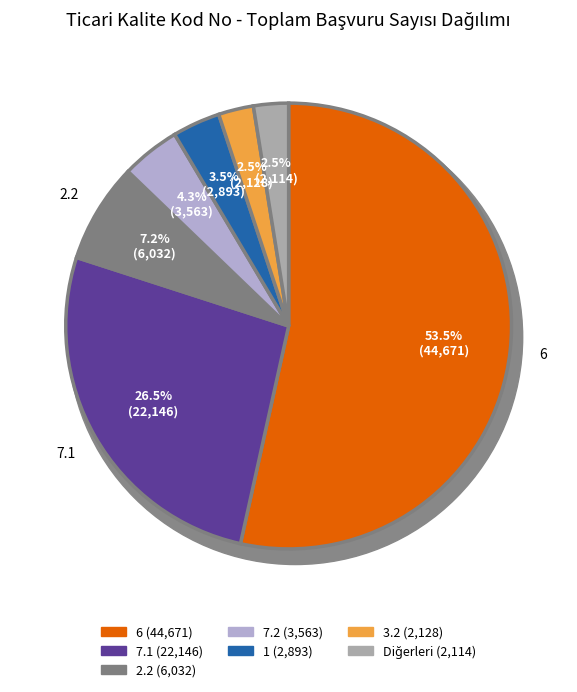

Which category accounts for the majority?

6